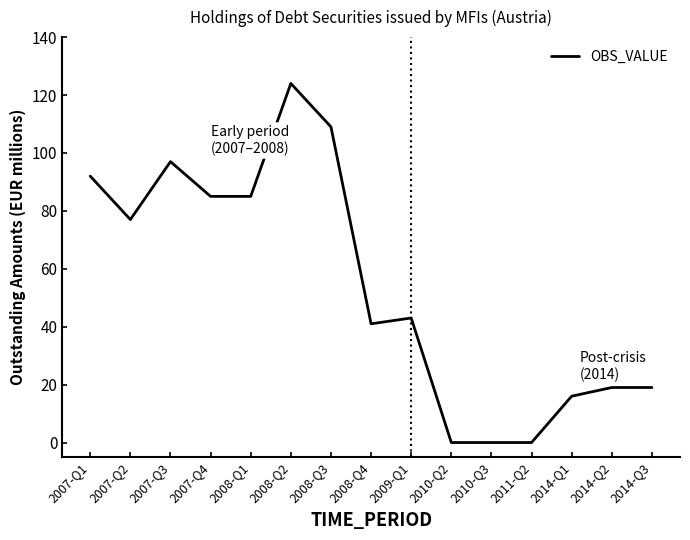

Is this an area chart (filled region under the line)?

No